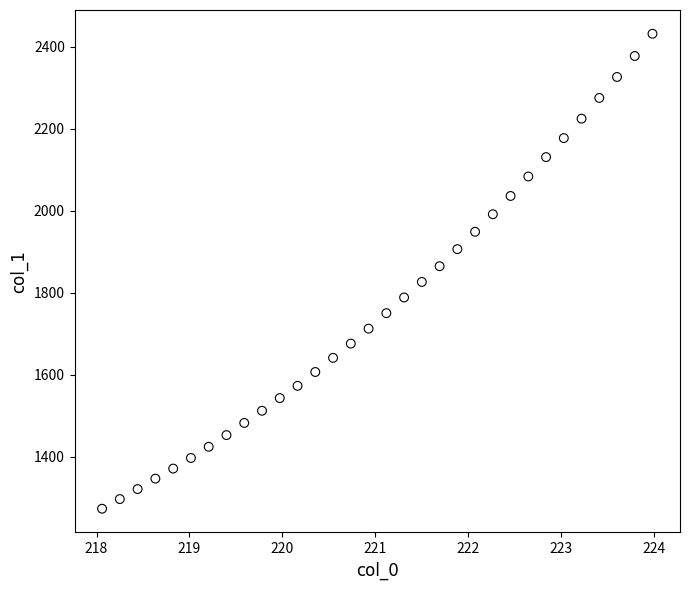

What is the range of X values (max minus min)?

5.9